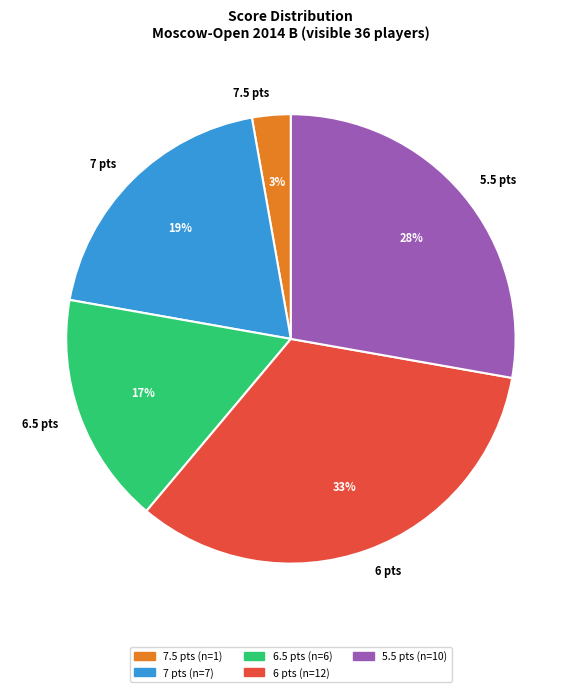

How many segments does this pie chart have?

5